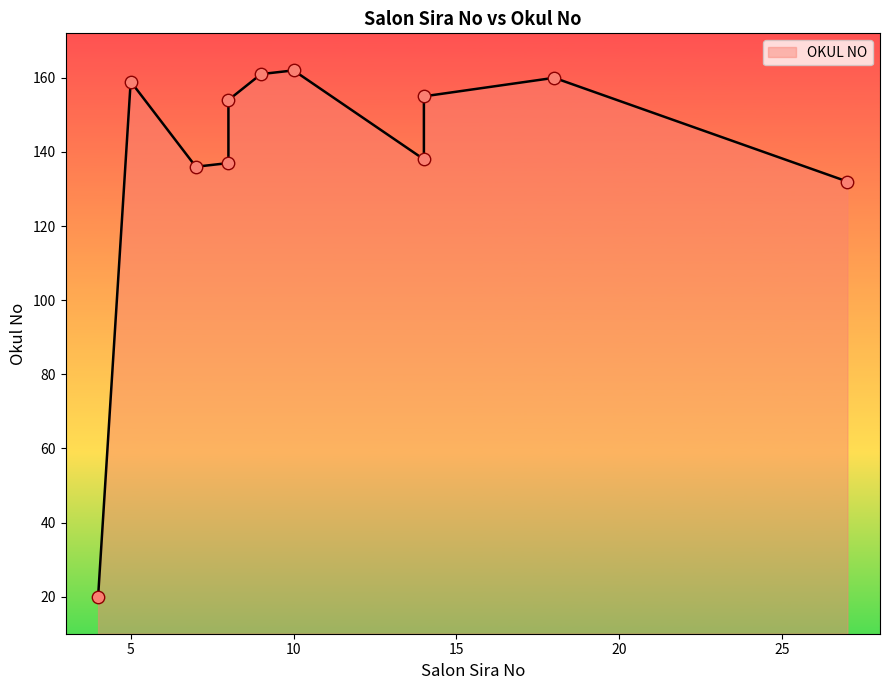

What is the change in value from 27 to 10?

+30